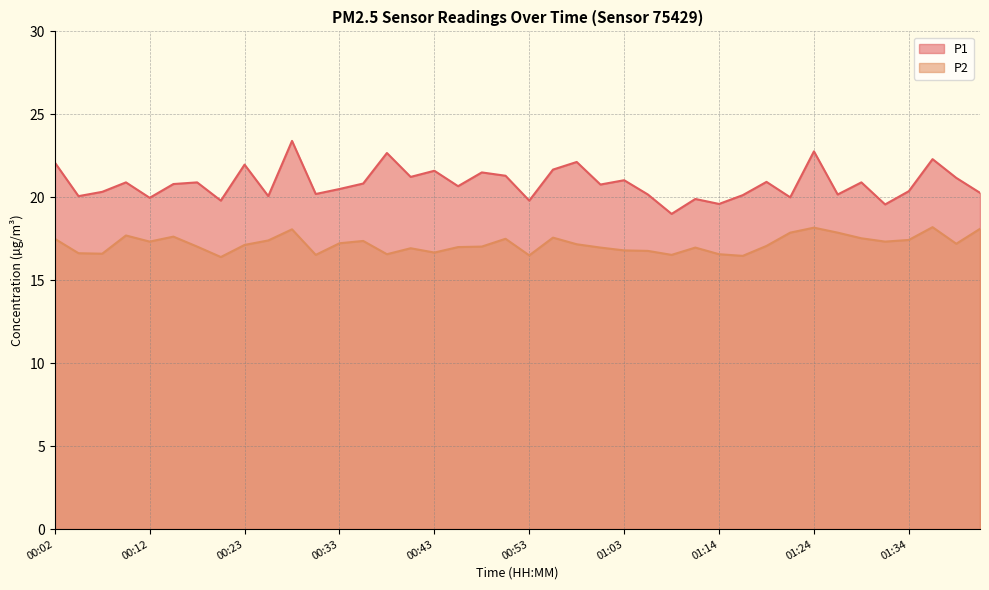

What is the value of the P1 point at the 30th from the left?

20.1